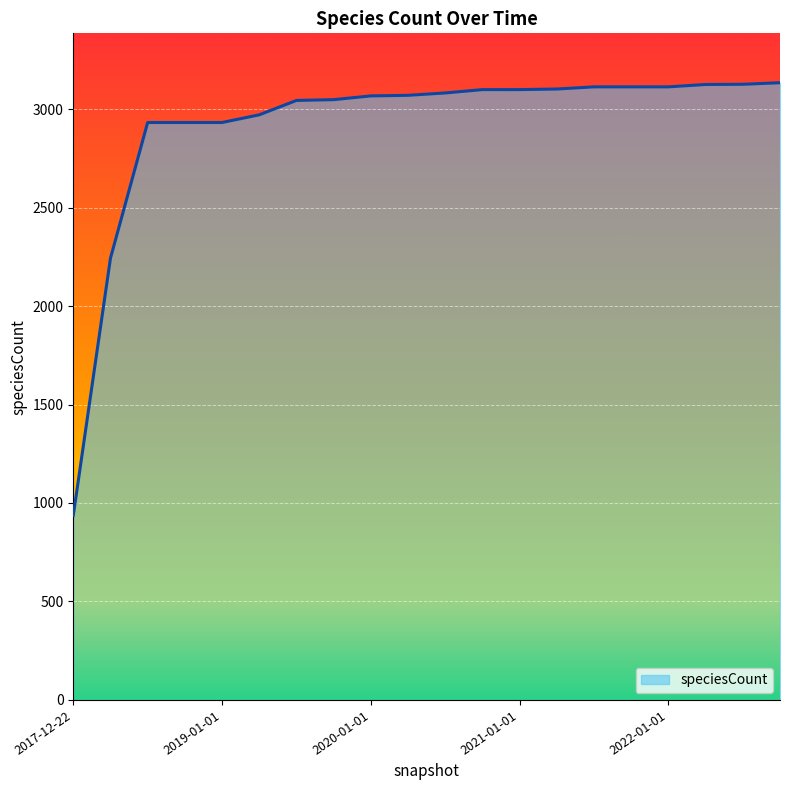

What is the smallest value displayed?

937